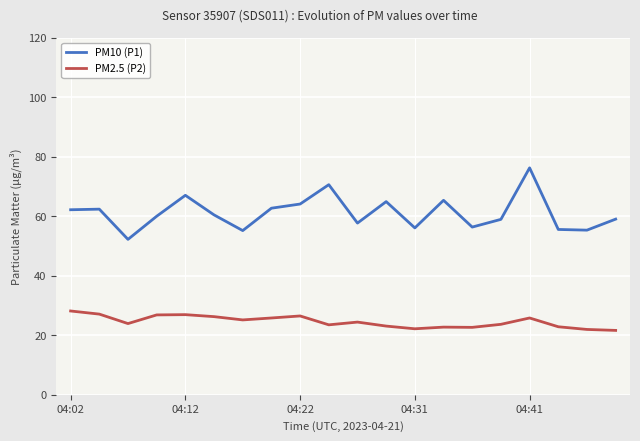

What is the maximum value for PM10 (P1)?

76.2